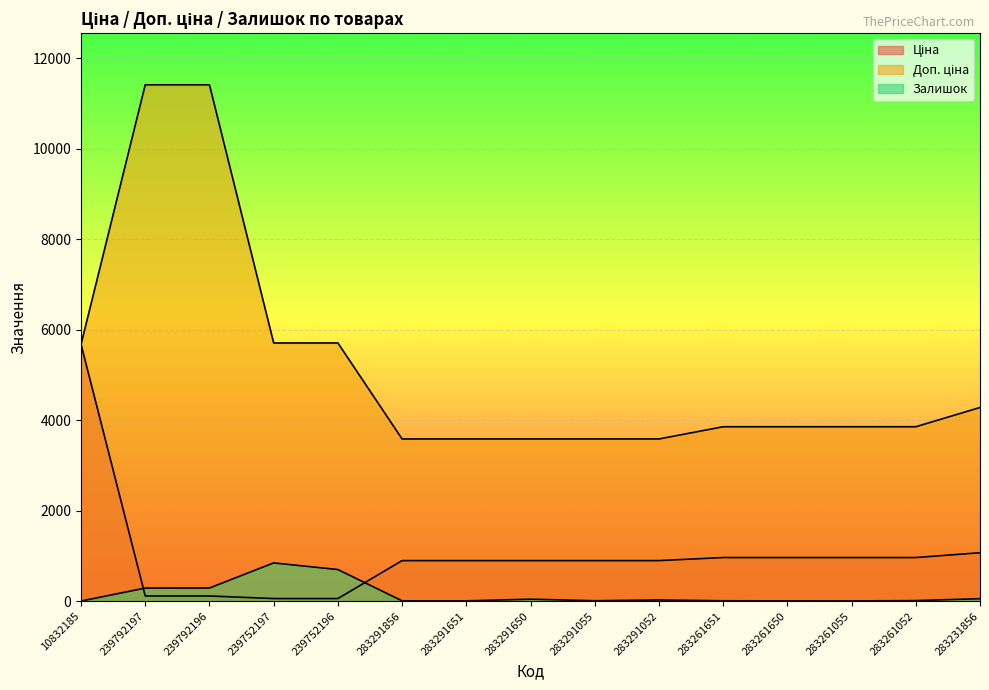

At which category is the sum across all series the highest?

239792196